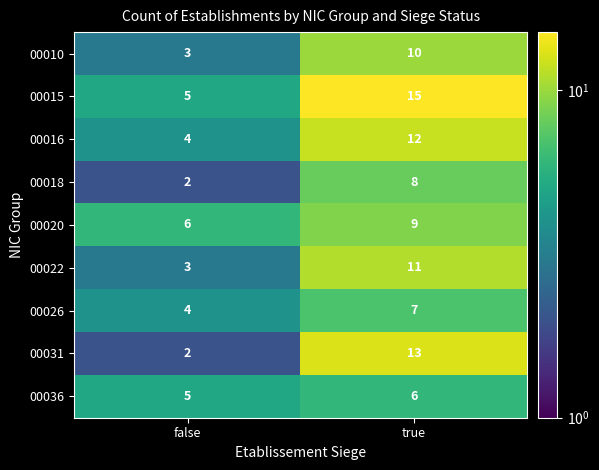

Reading left to right, what are all the values shown in this chart?

00010: 3	10
00015: 5	15
00016: 4	12
00018: 2	8
00020: 6	9
00022: 3	11
00026: 4	7
00031: 2	13
00036: 5	6